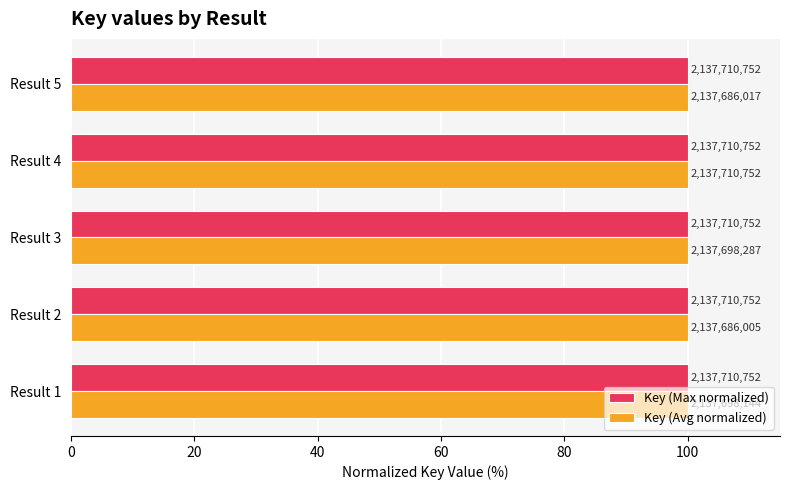

What are all the series names shown in the legend?

Key (Max normalized), Key (Avg normalized)